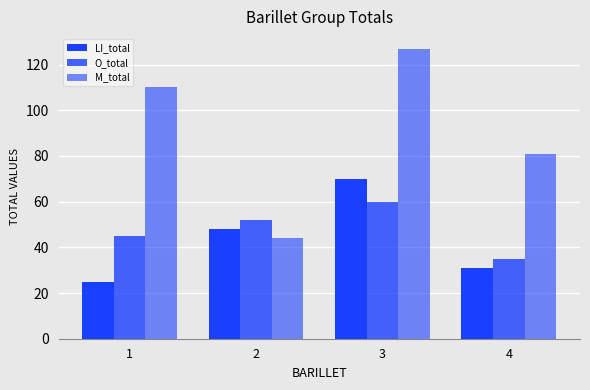

Reading left to right, list all the values displayed in this chart.

LI_total: 1=25	2=48	3=70	4=31
O_total: 1=45	2=52	3=60	4=35
M_total: 1=110	2=44	3=127	4=81